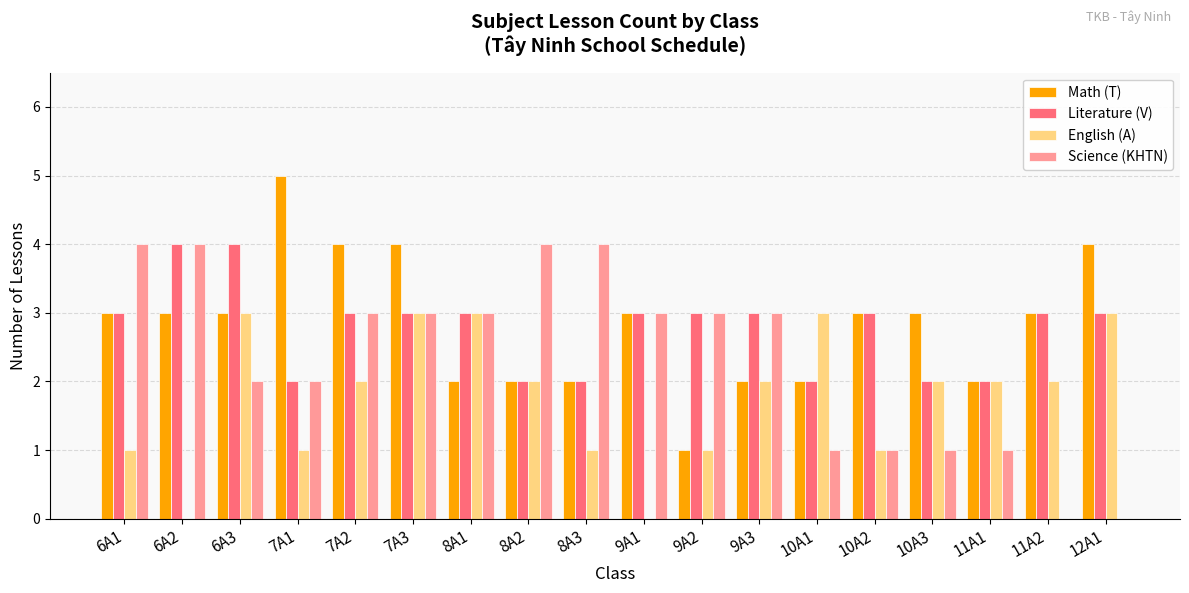

At which category is the sum across all series the highest?

7A3